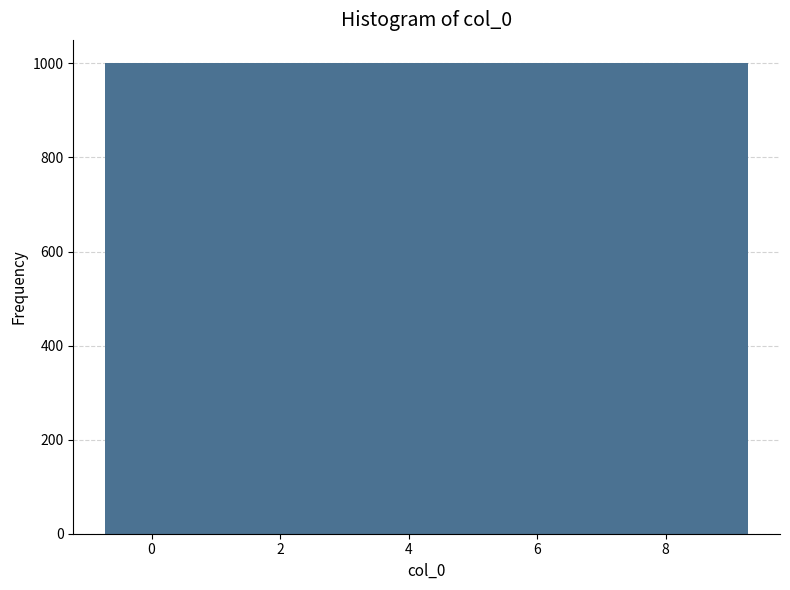

How tall is the bar that spans -0.8 to 0.2 on the x-axis? Neither the bar edges nor the heights are printed on the chart, so give them approximately, as read against the axes.

1000